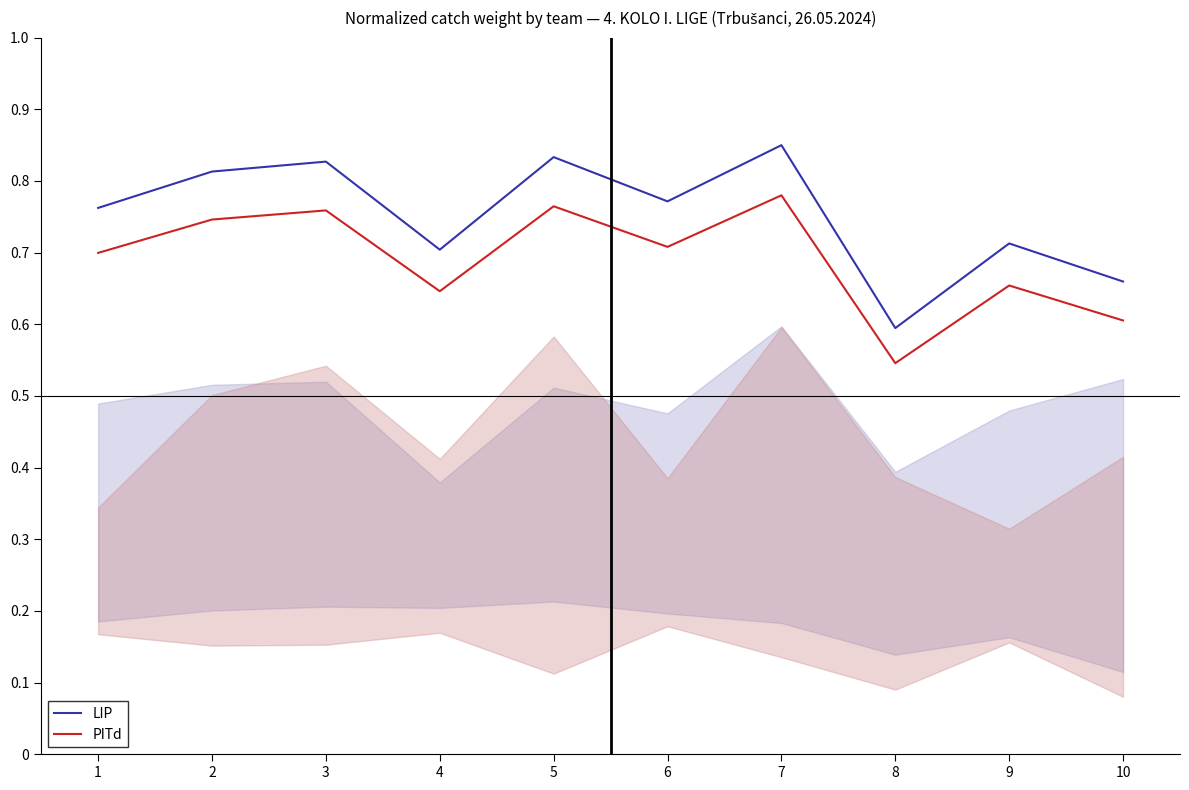

Reading left to right, list all the values displayed in this chart.

LIP: 1=0.8	2=0.8	3=0.8	4=0.7	5=0.8	6=0.8	7=0.8	8=0.6	9=0.7	10=0.7
PITd: 1=0.7	2=0.7	3=0.8	4=0.6	5=0.8	6=0.7	7=0.8	8=0.5	9=0.7	10=0.6